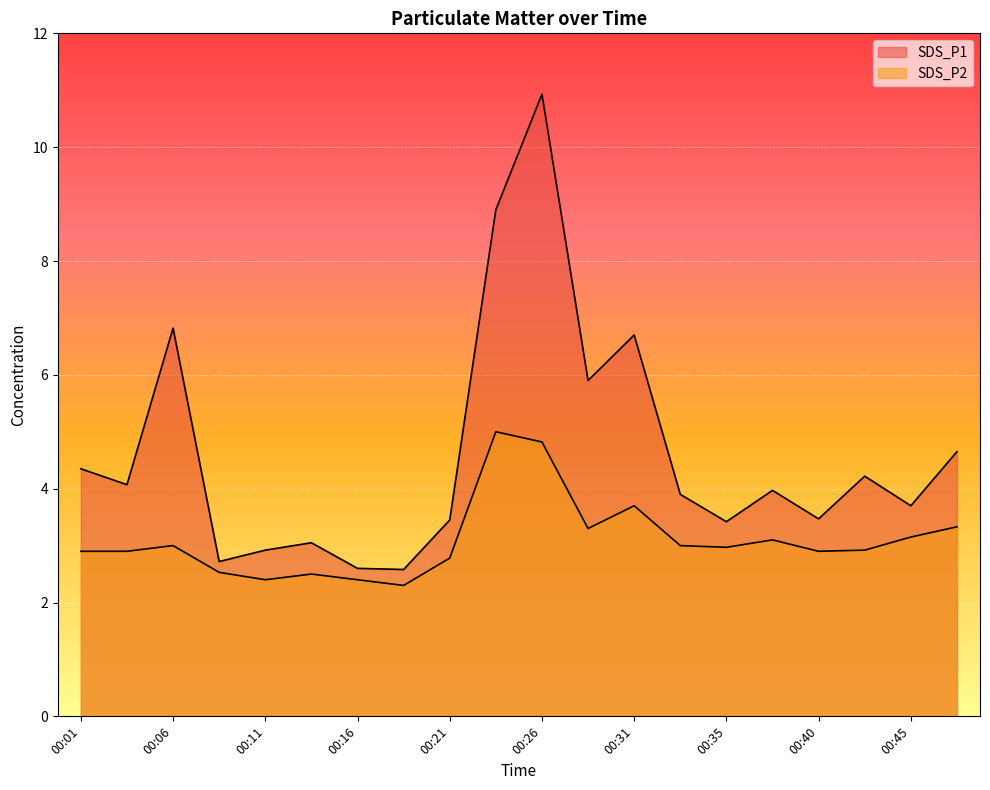

At which category does SDS_P1 reach its first local valley?

00:04